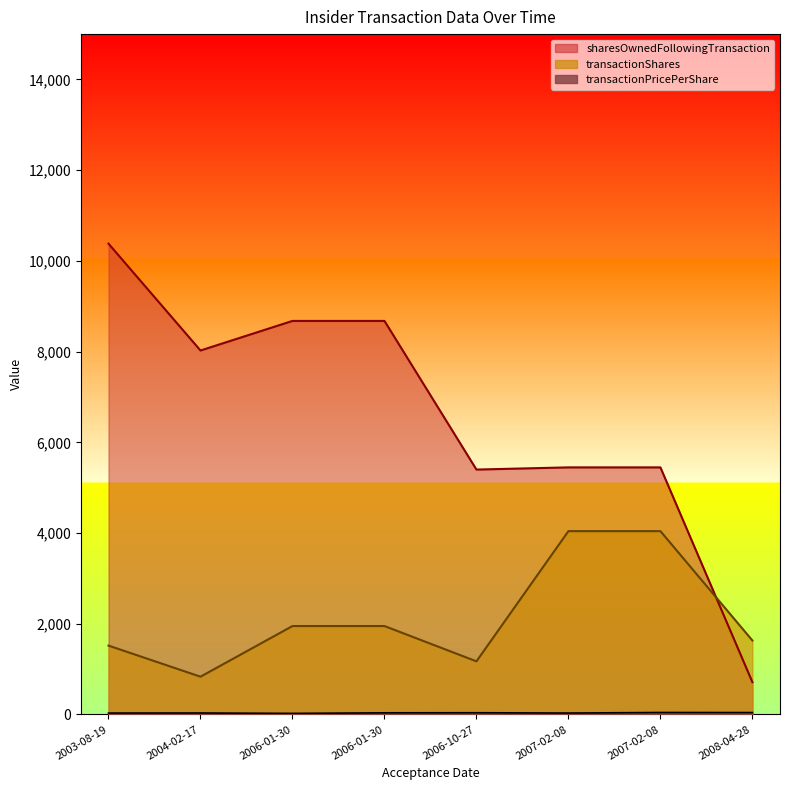

True or false: transactionPricePerShare and transactionShares intersect in this chart.

False